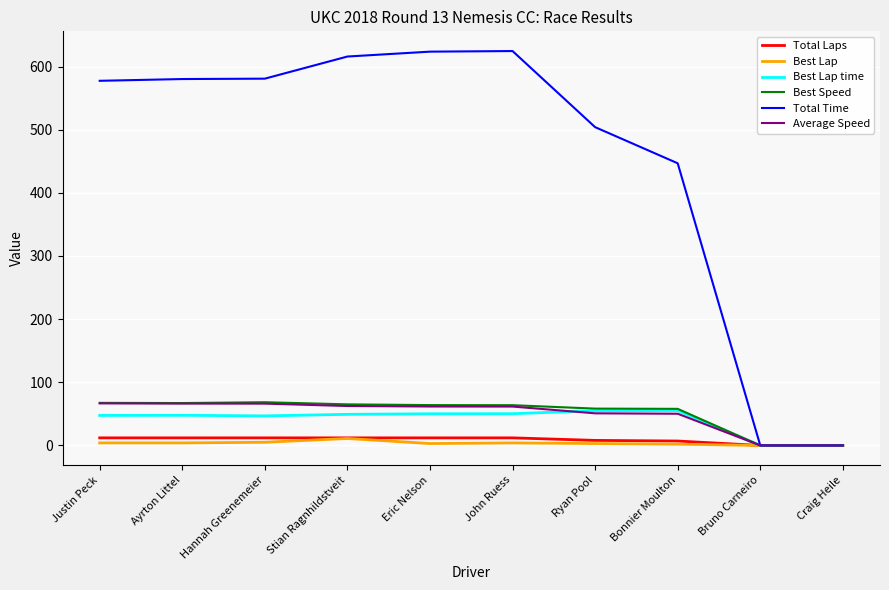

Which series has the widest spread of values?

Total Time